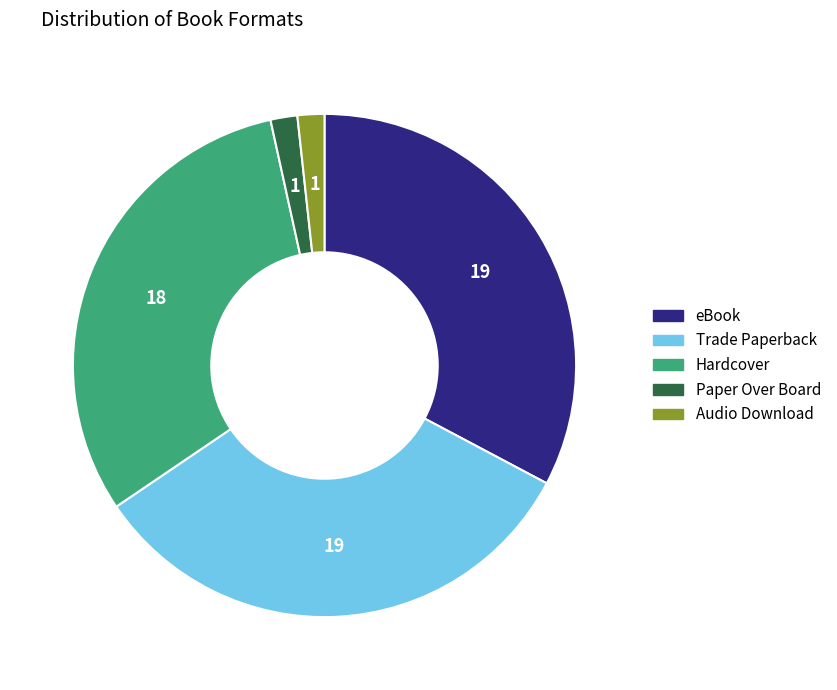

What is the ratio of the value at Trade Paperback to the value at Hardcover?

1.1